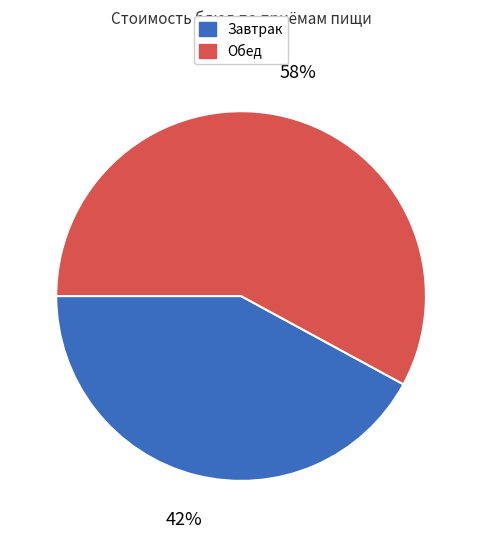

How many segments does this pie chart have?

2